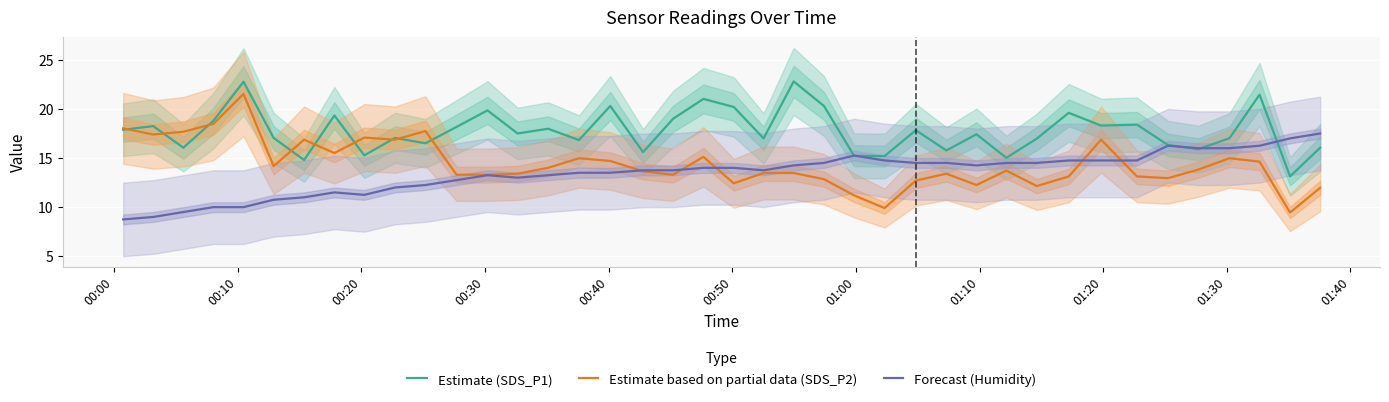

What is the lowest value of the Forecast (Humidity) series?

8.8